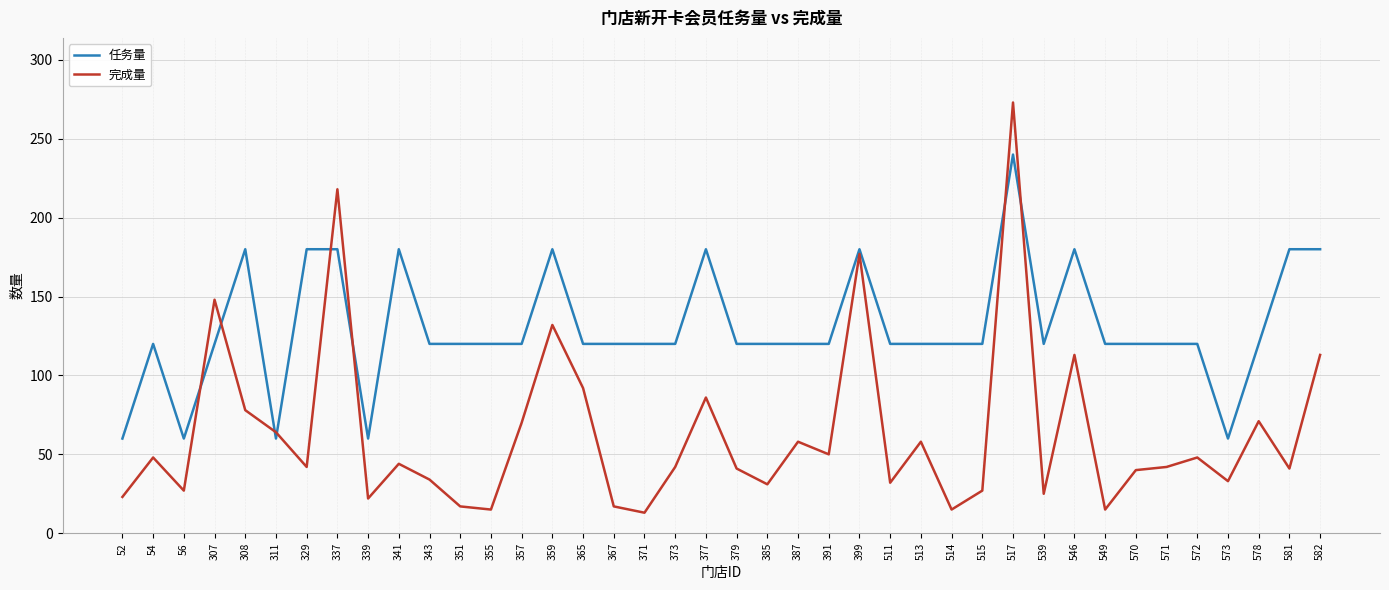

What is the maximum value for 完成量?

273